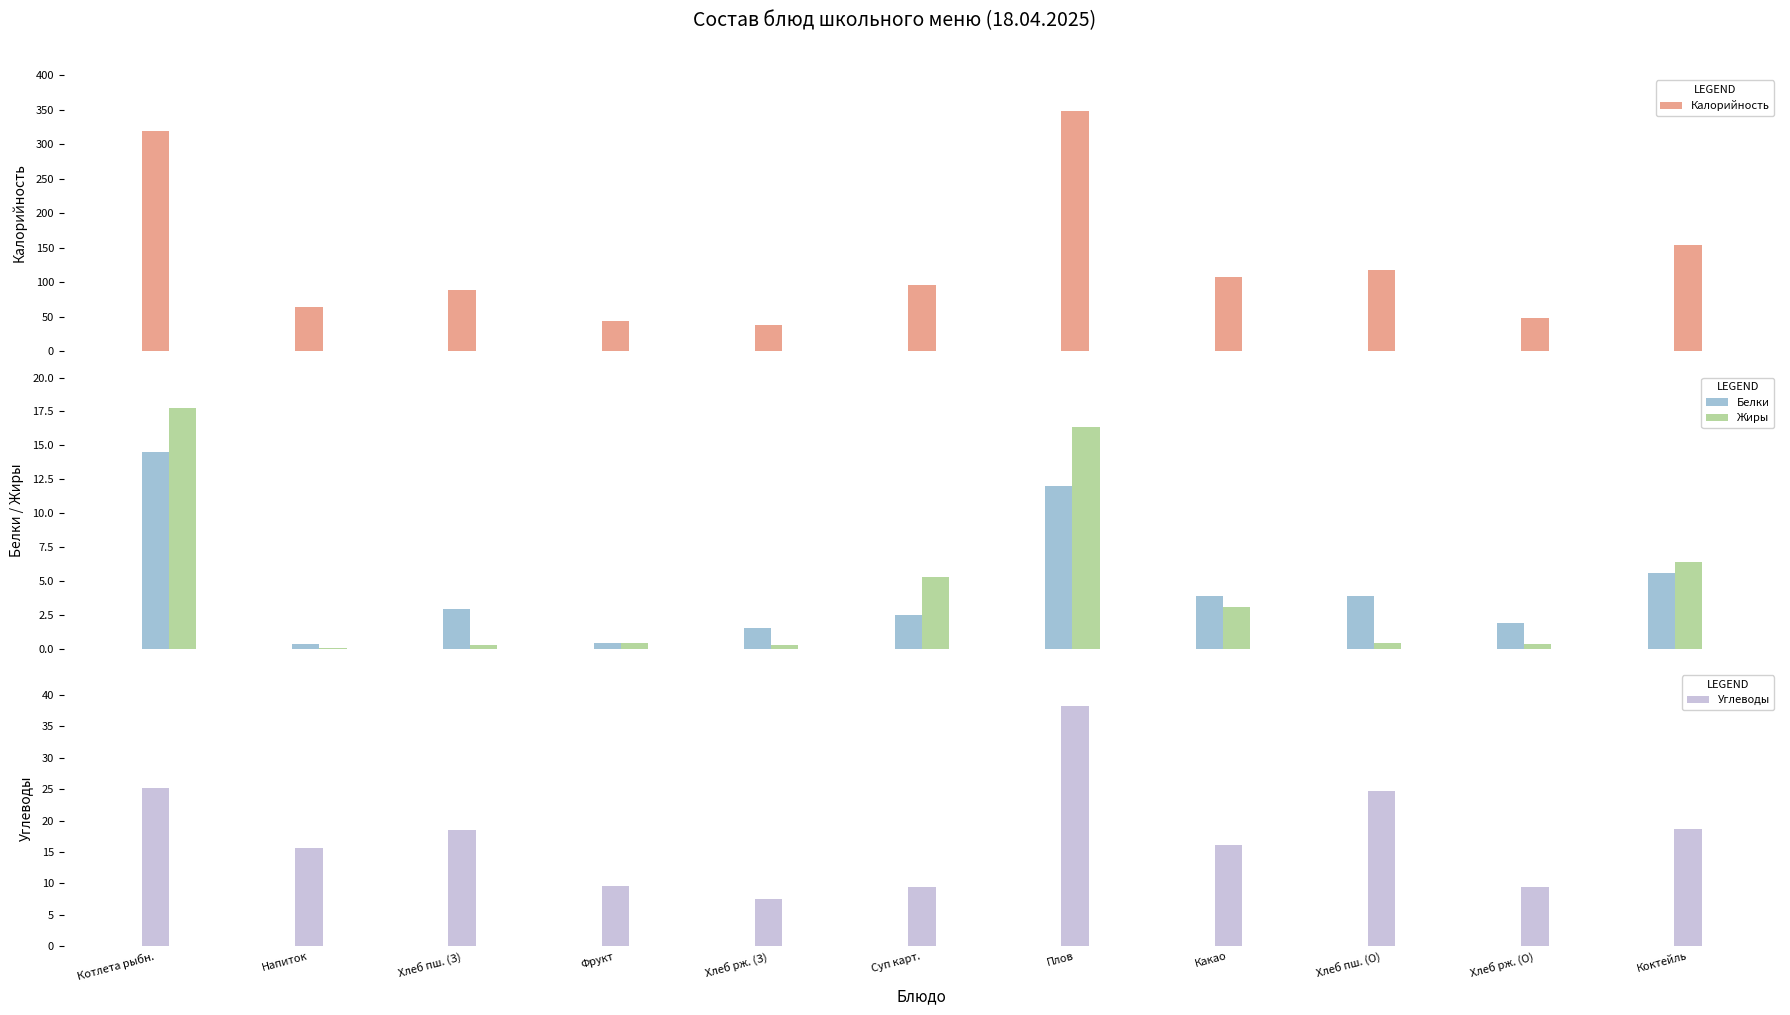

At Хлеб рж. (З), list the series in order from largest to smallest.

Калорийность, Углеводы, Белки, Жиры